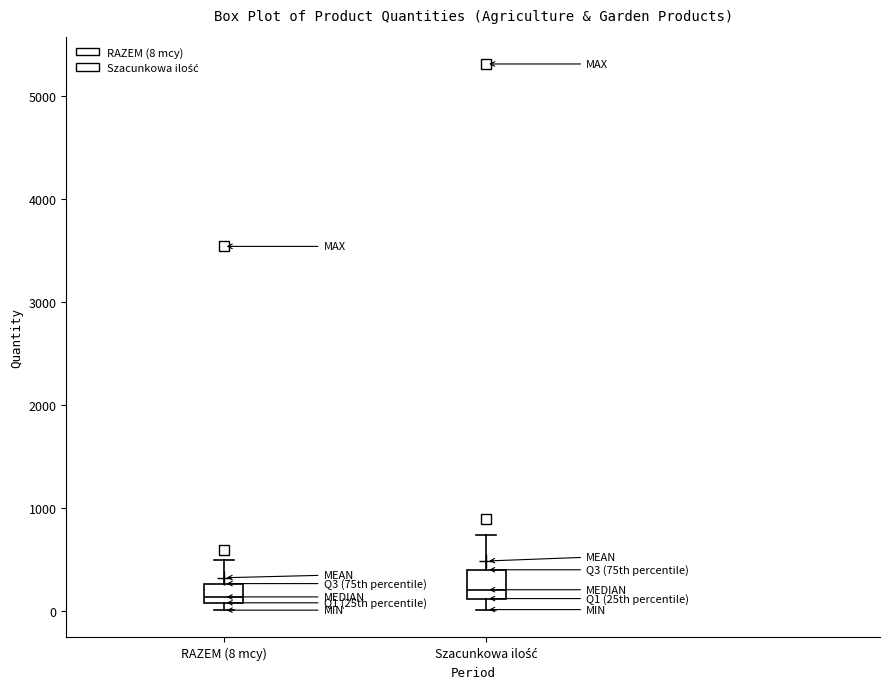

Reading left to right, transcribe this box plot: for each box, give where its median line is, the range the box spans, and where its two whiskers end, as read against the y-axis. The values are not printed on the chart, so give them approximately, as read against the axis.

RAZEM (8 mcy): median 100 (just above the box's lower edge), box 100 to 300, whiskers 0 to 500
Szacunkowa ilość: median 200, box 100 to 400, whiskers 0 to 700